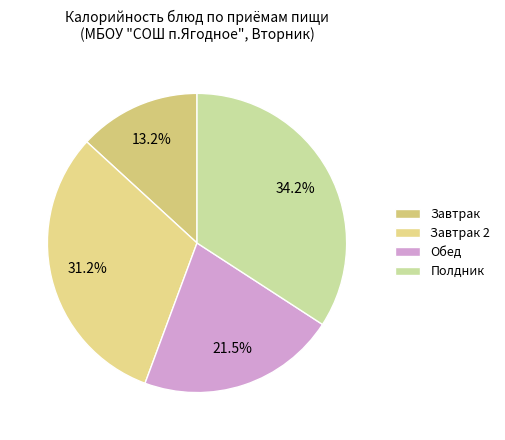

Does Обед account for over 50% of the chart?

No